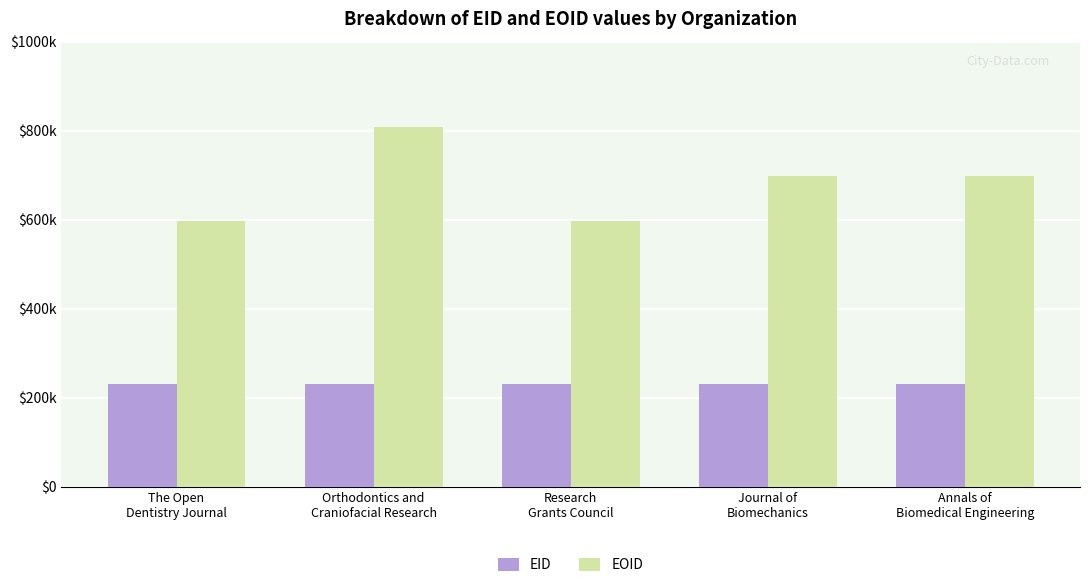

What are all the series names shown in the legend?

EID, EOID